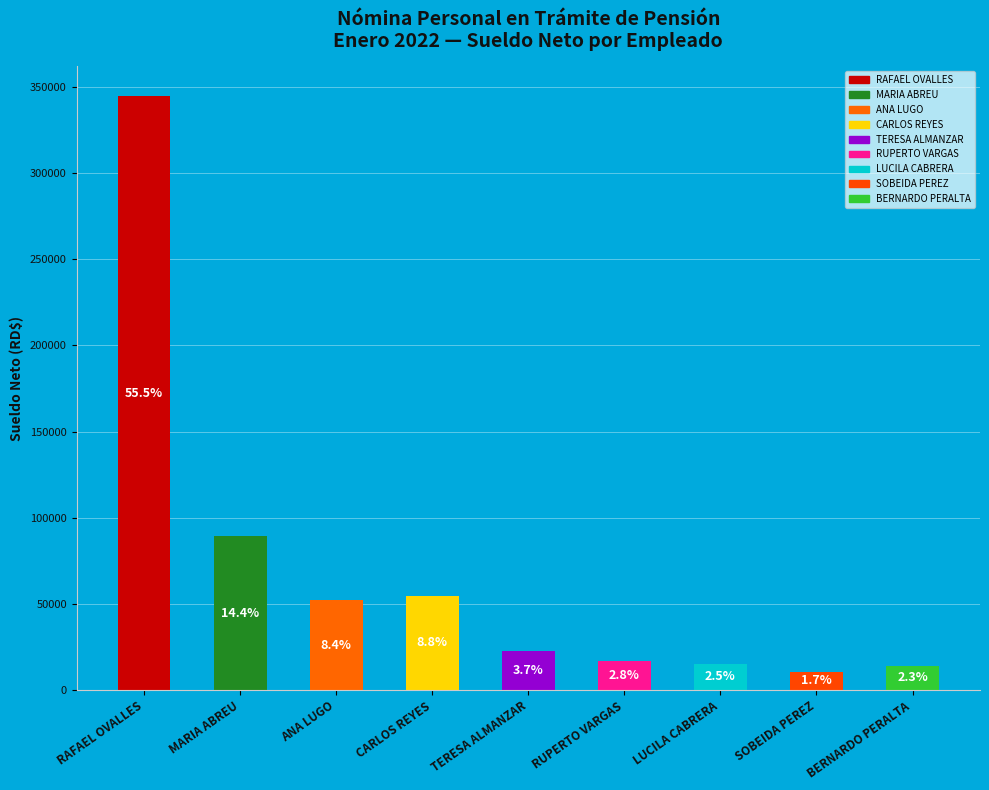

Are the bars horizontal?

No